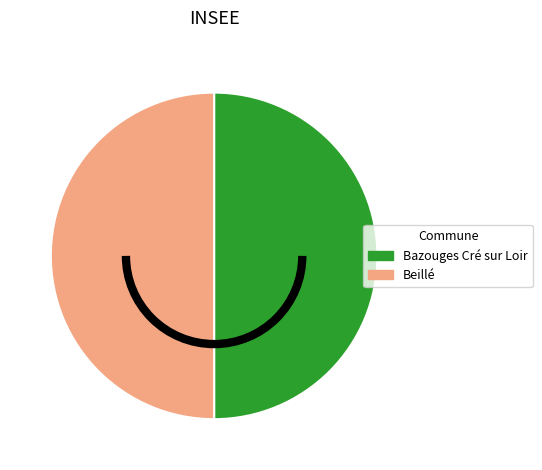

Approximately how many times larger is the value at Bazouges Cré sur Loir compared to Beillé?

1.0